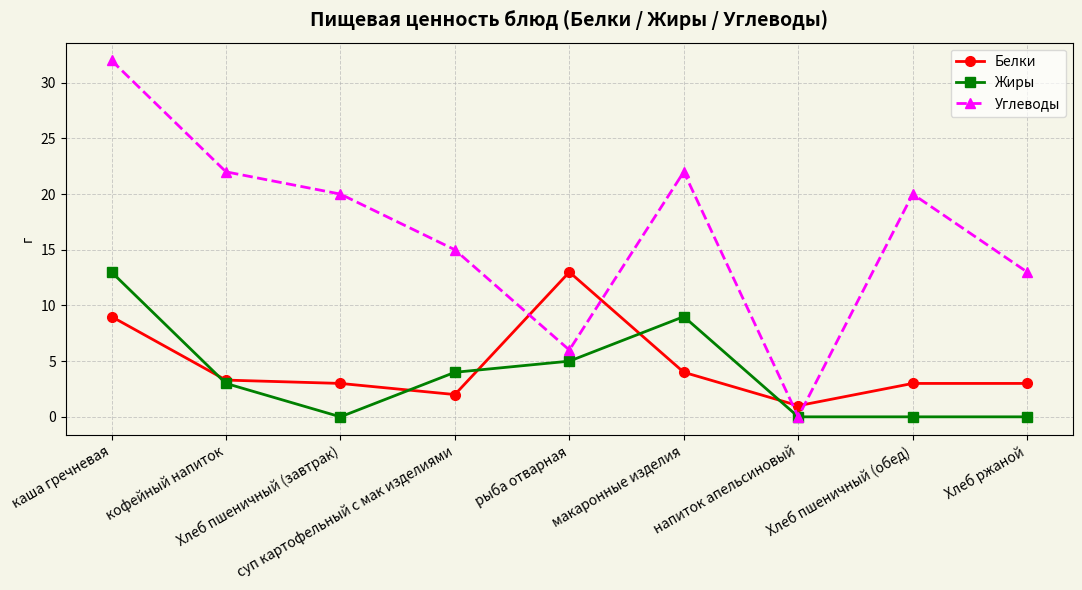

True or false: Белки and Углеводы intersect in this chart.

True